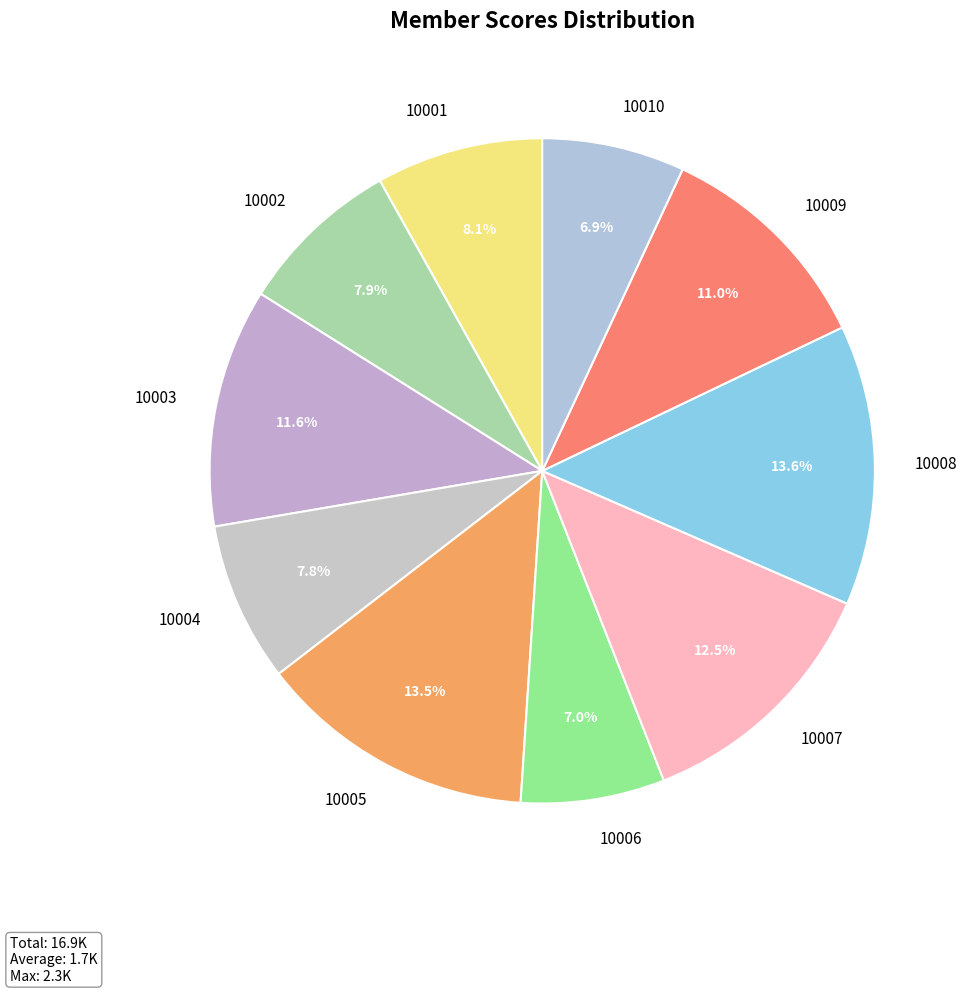

What is the ratio of the value at 10004 to the value at 10001?

1.0